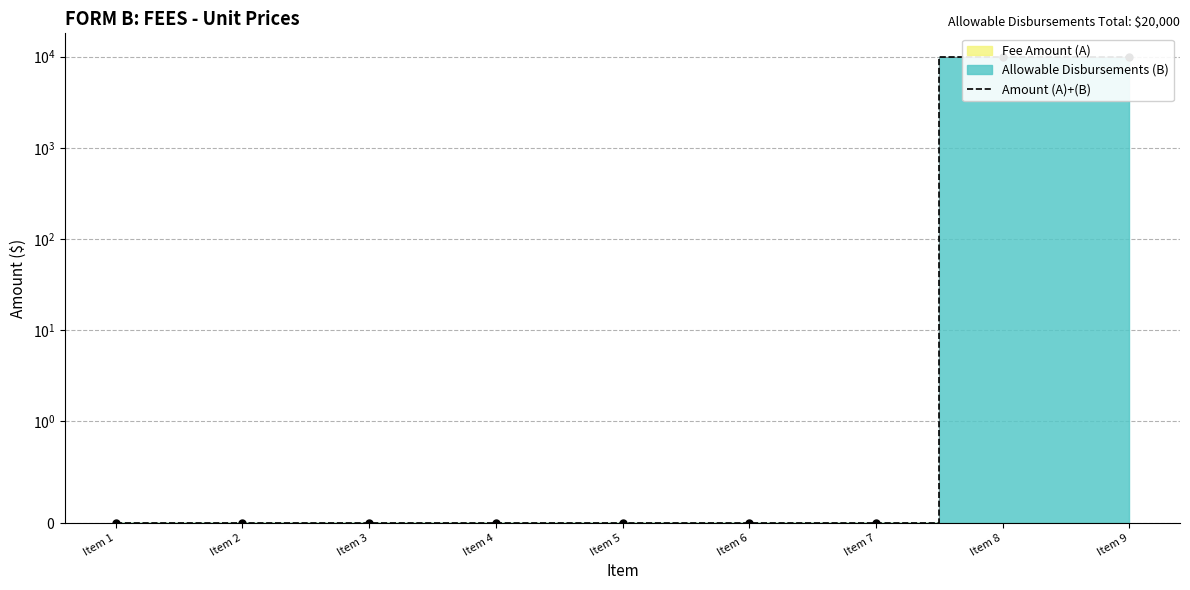

What is the sum of all values?

20000